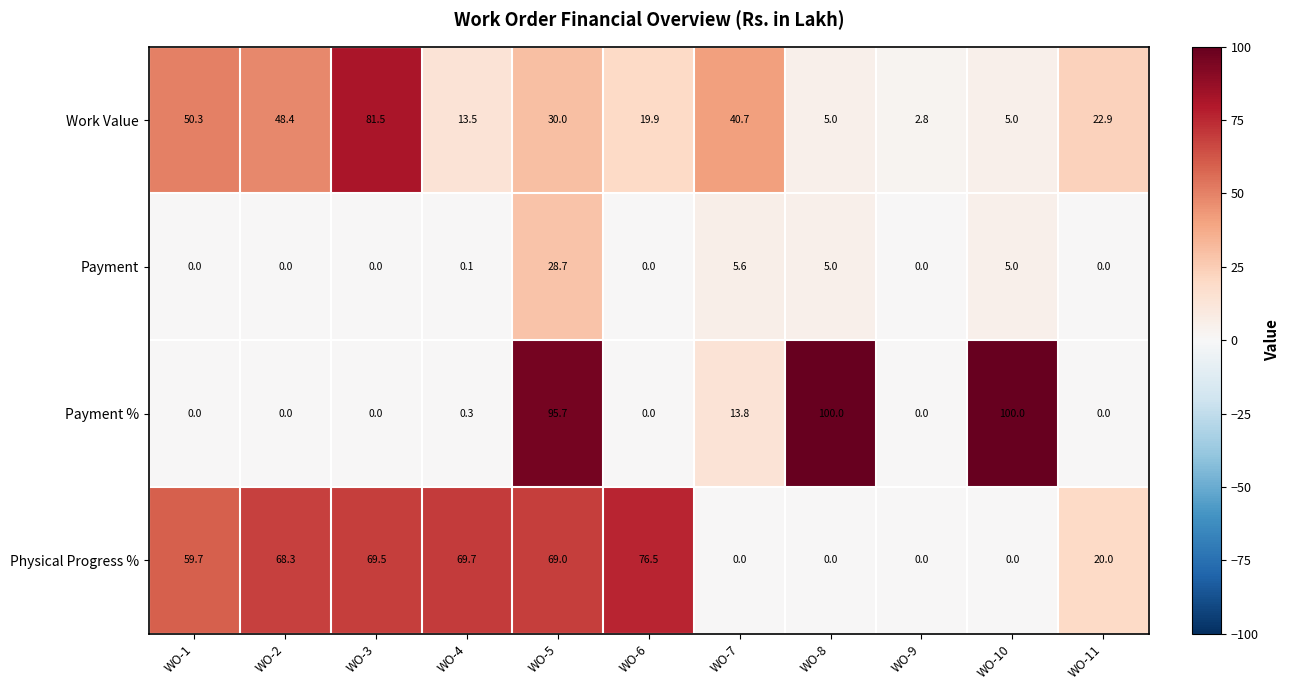

How many series are shown in this chart?

4